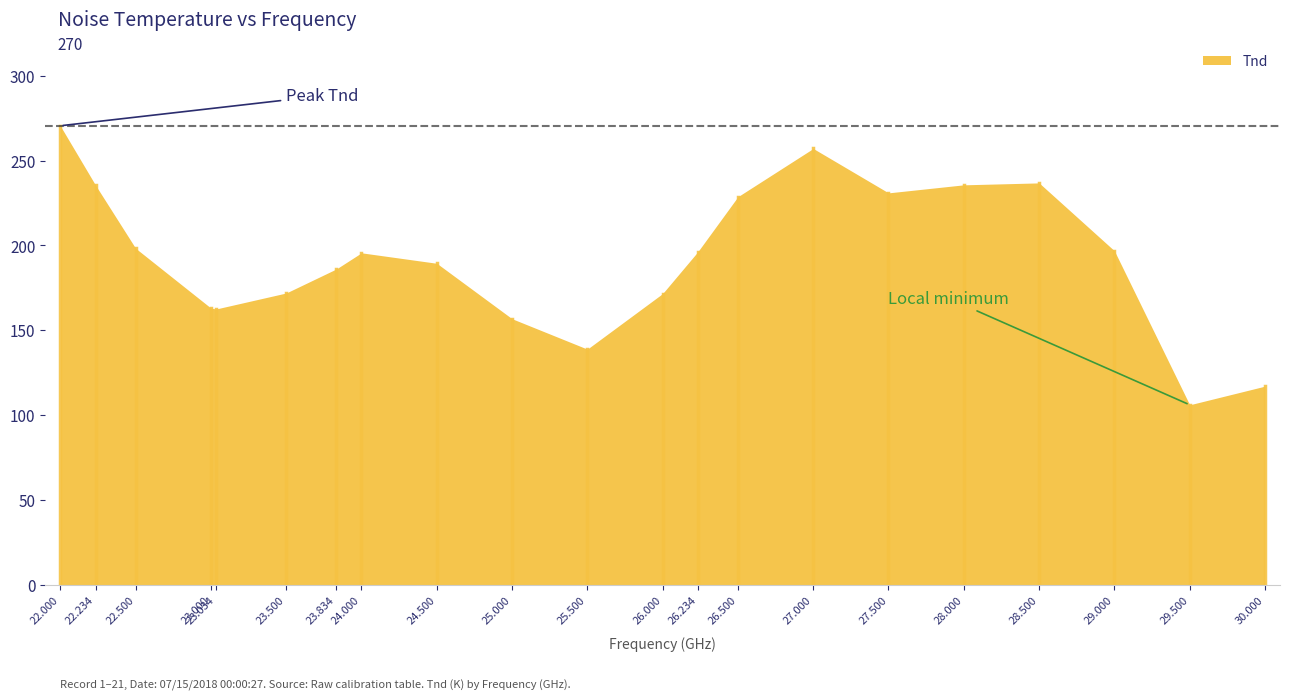

Approximately how many times larger is the value at 28.000 compared to 26.234?

1.2